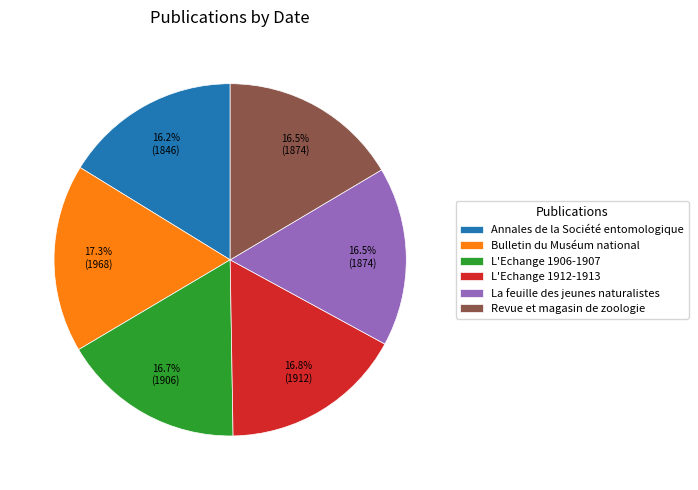

To the nearest percent, what is the average slice percentage?

17%